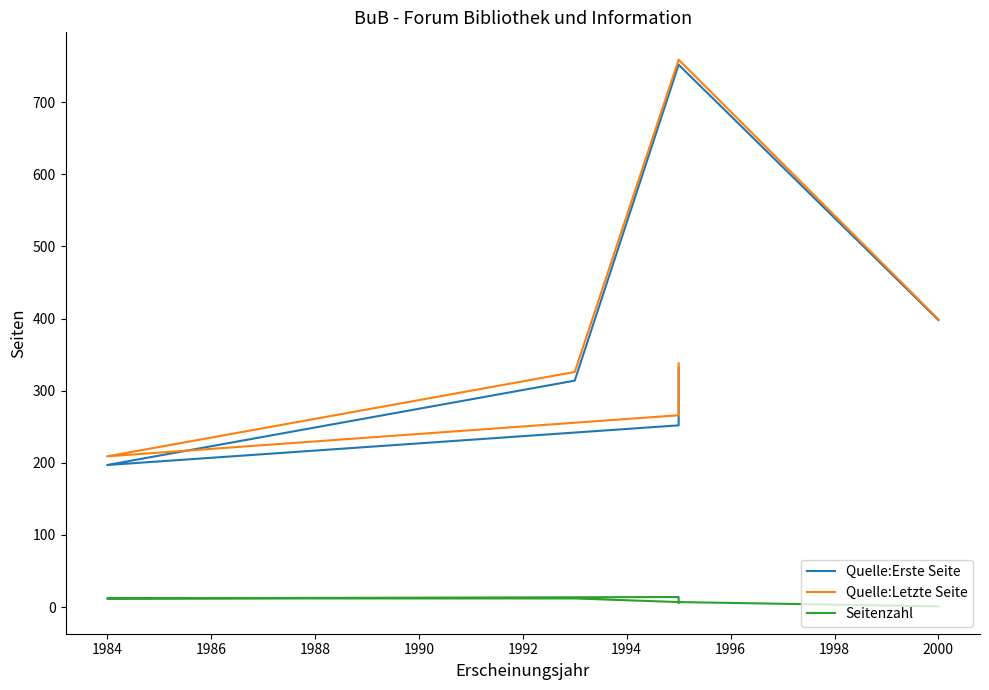

Which has a higher value, 1984 or 1990?

1984